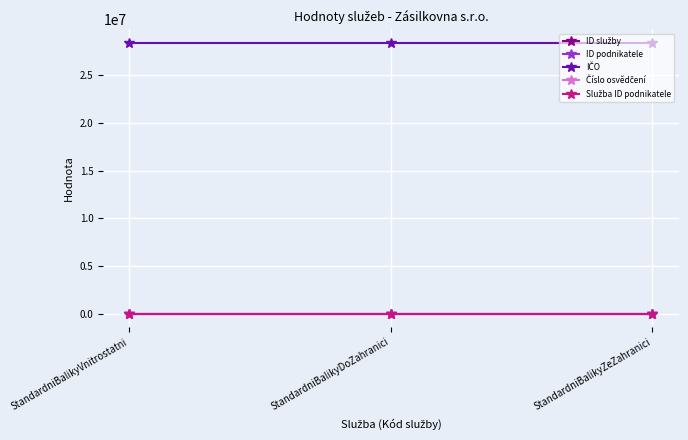

What is the average value of the ID podnikatele series?

20